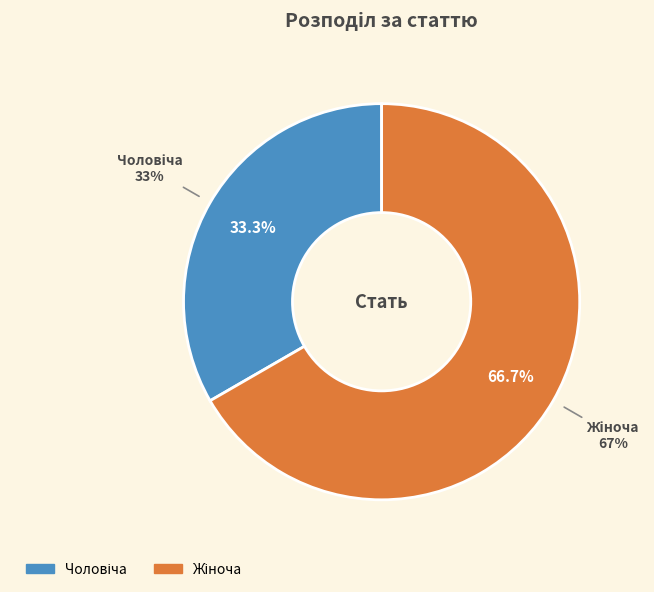

Is it true that Чоловіча is 33% of the pie?

True